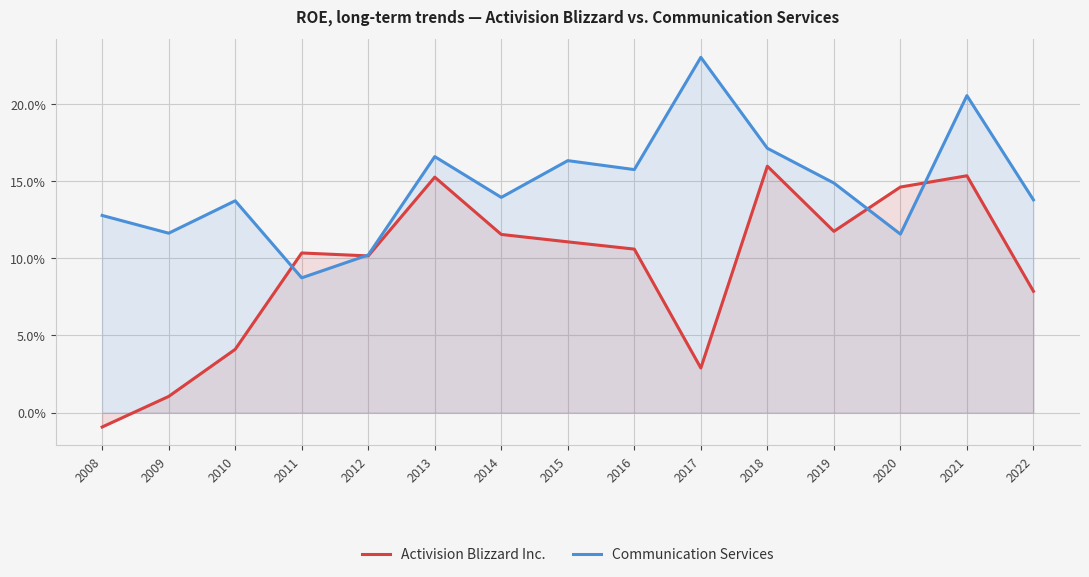

Which series has the largest total across all categories?

Communication Services